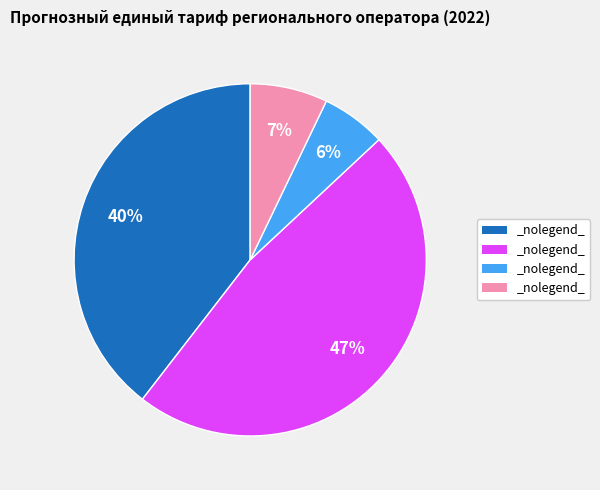

To the nearest percent, what is the average slice percentage?

25%